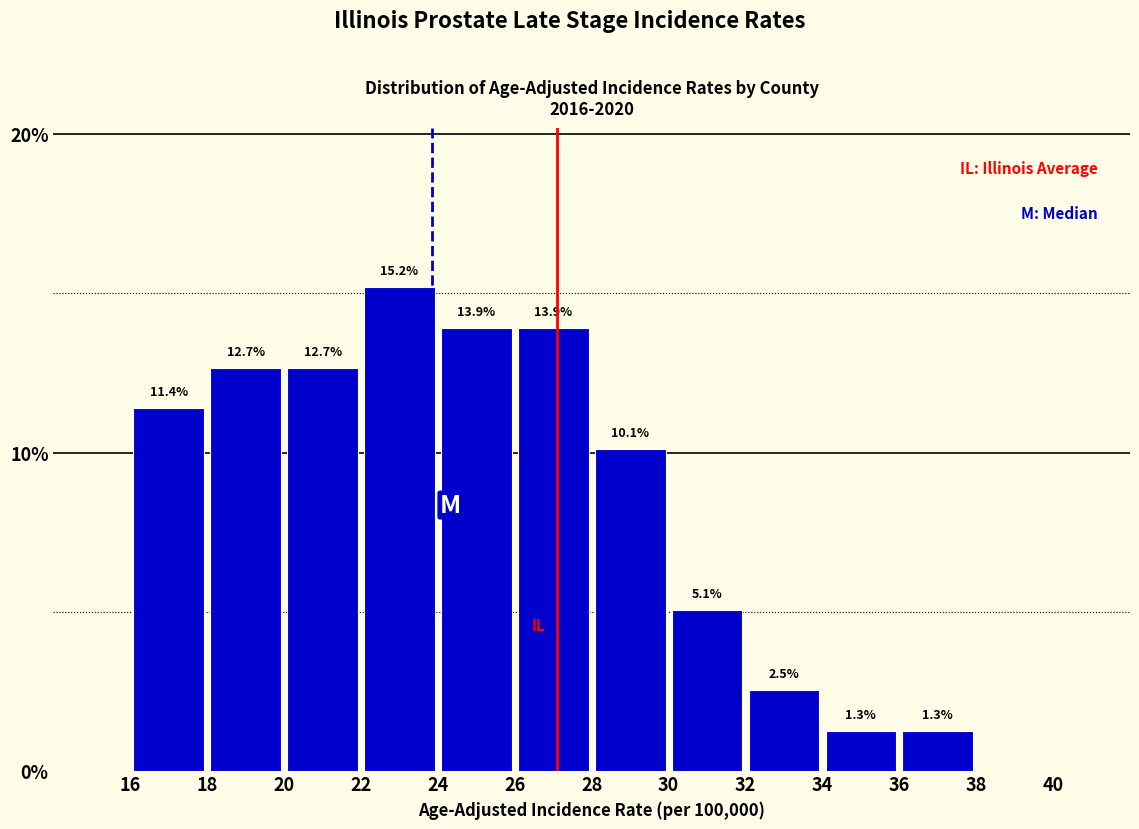

Which range on the x-axis has the tallest bar?

22 to 24